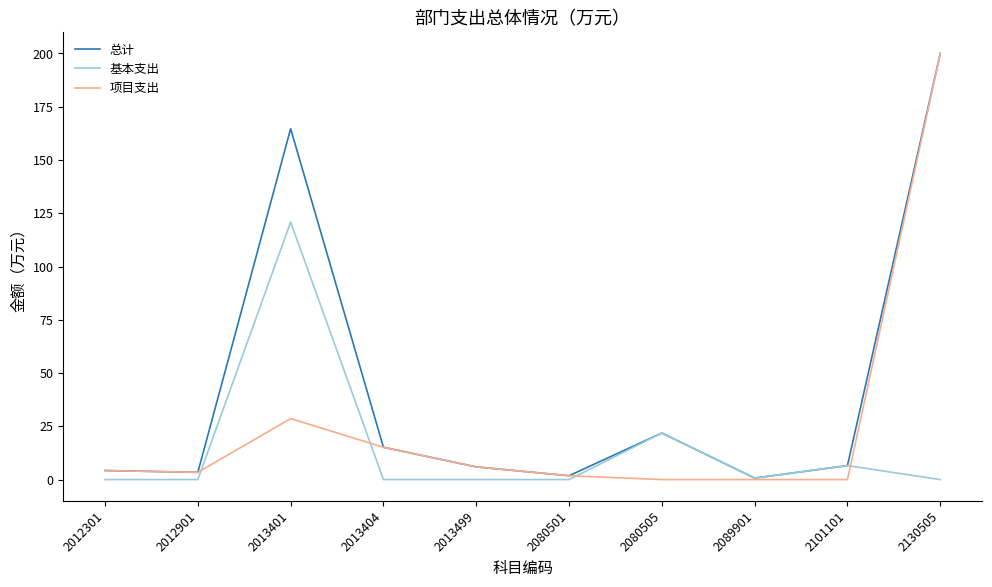

At which category is the sum across all series the highest?

2130505